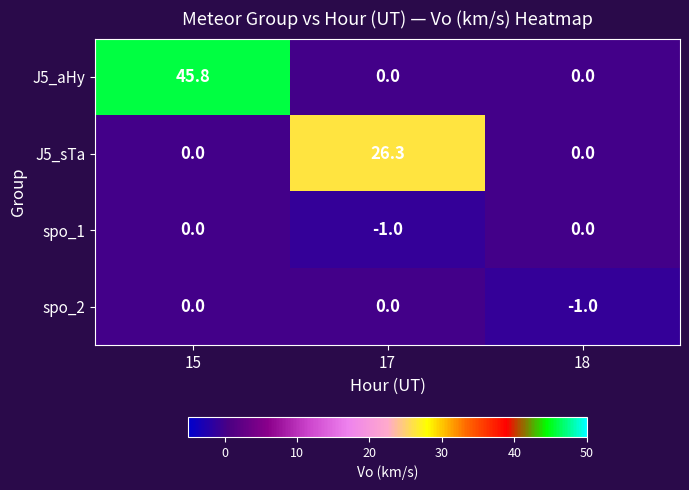

What is the sum of the J5_aHy values at 15 and 18?

45.8